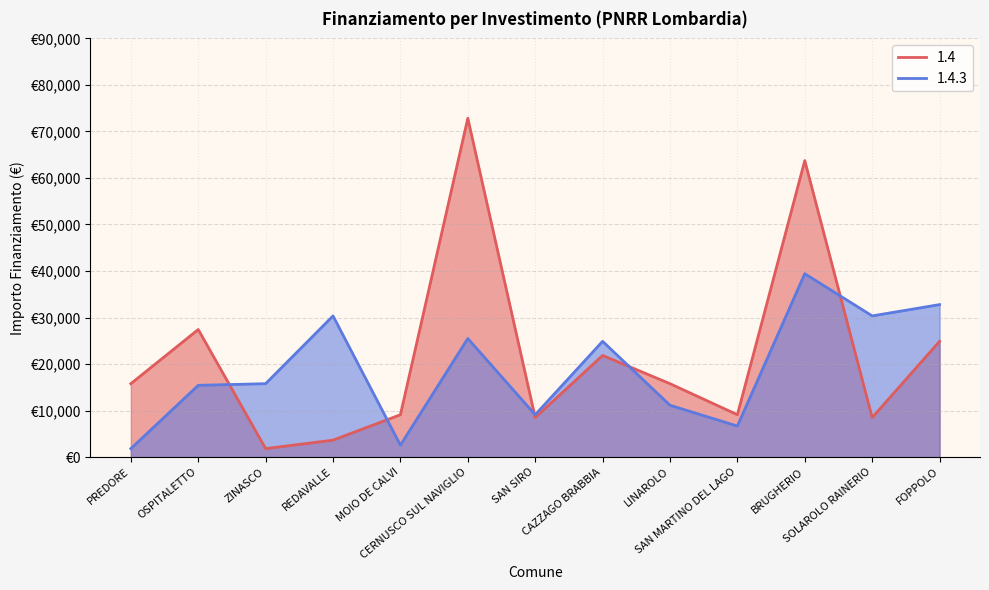

Reading left to right, list all the values displayed in this chart.

1.4: 15782	27424	1821	3642	9105	72840	8498	21852	15782	9105	63735	8498	24887
1.4.3: 1821	15426	15782	30350	2571	25494	9105	24887	11141	6677	39422	30350	32778